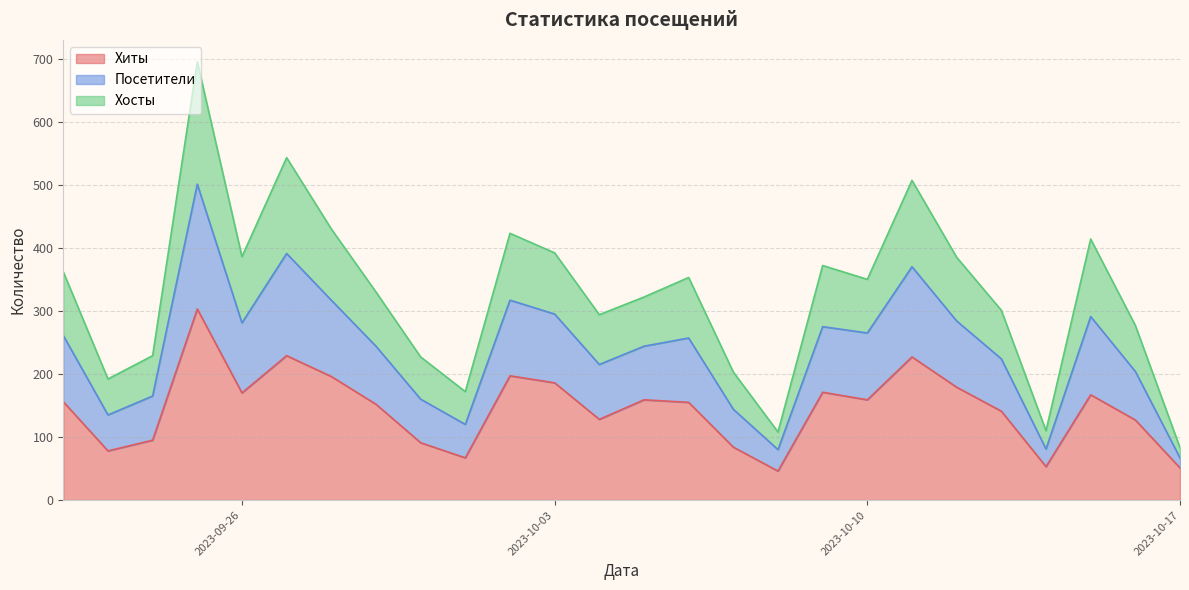

Does the chart display data point markers on the line(s)?

No